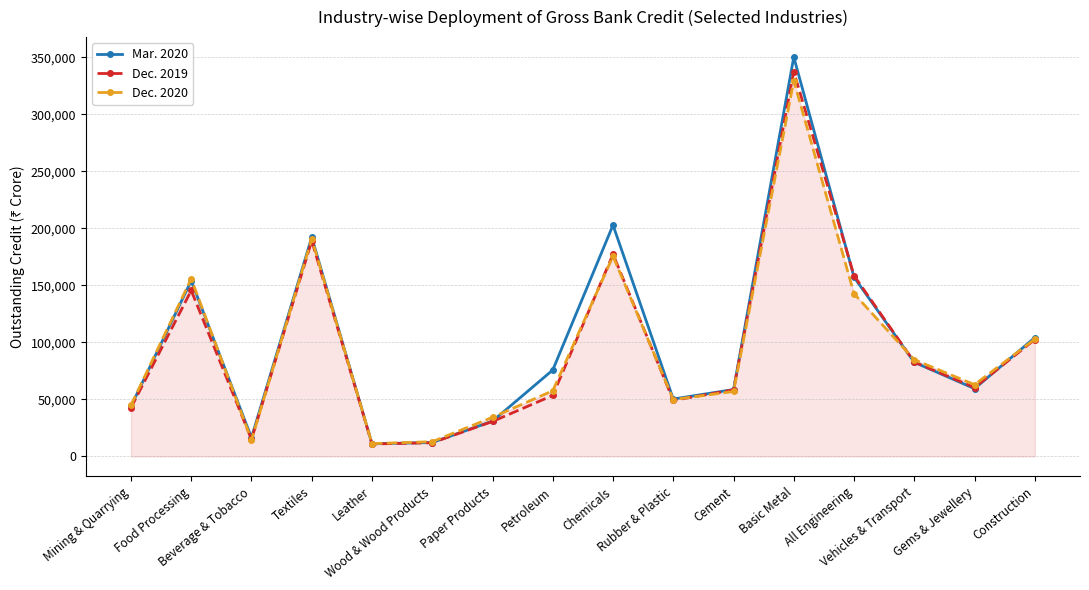

Which series has the widest spread of values?

Mar. 2020